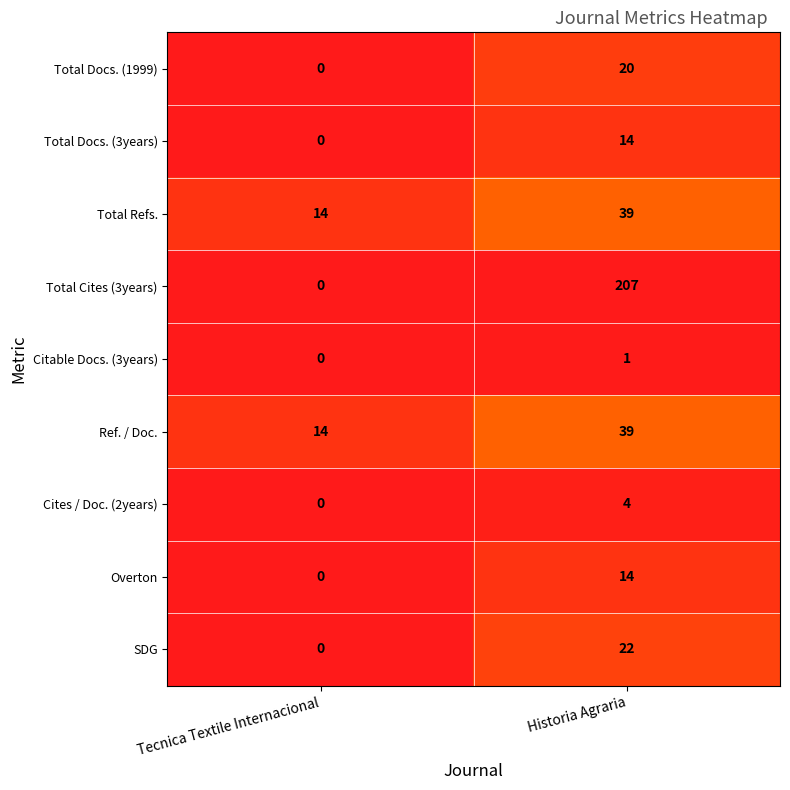

Count the number of categories in the chart.

2